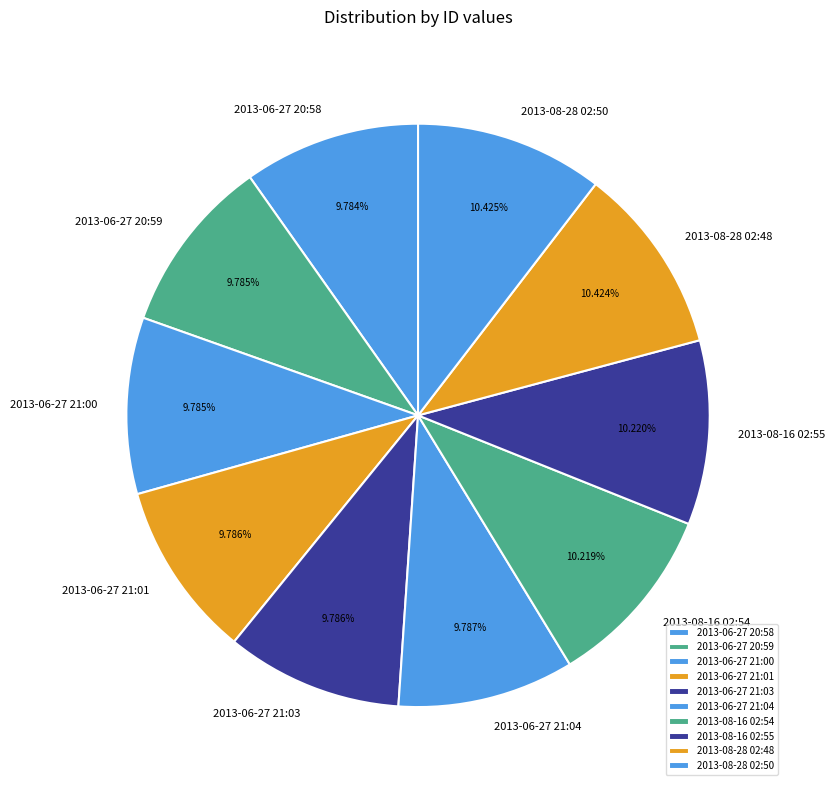

How many slices are in this pie chart?

10